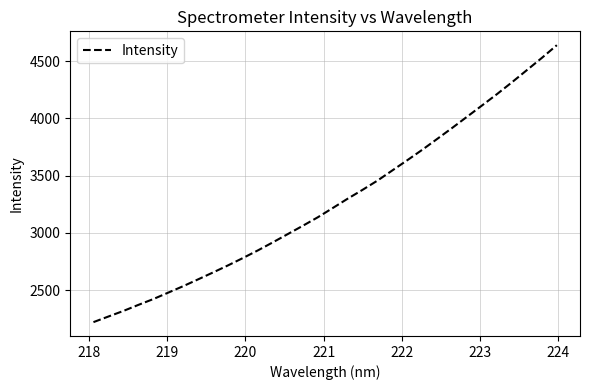

Does the chart have visible grid lines?

Yes